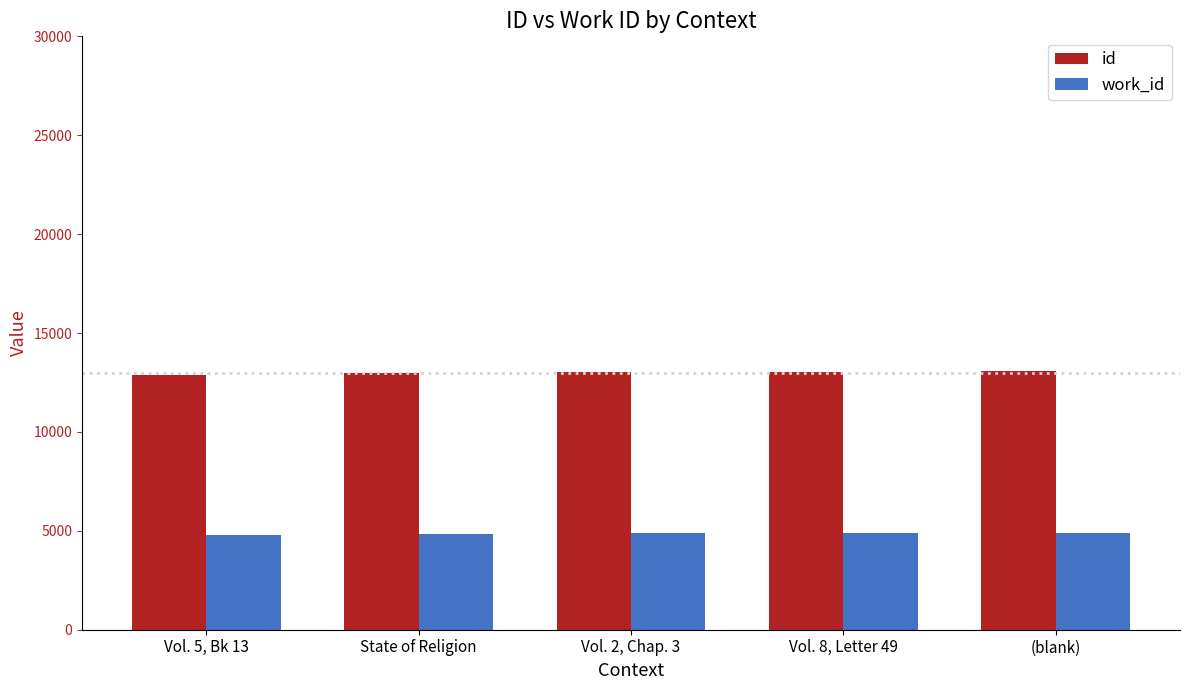

What position from the right is Vol. 5, Bk 13?

5